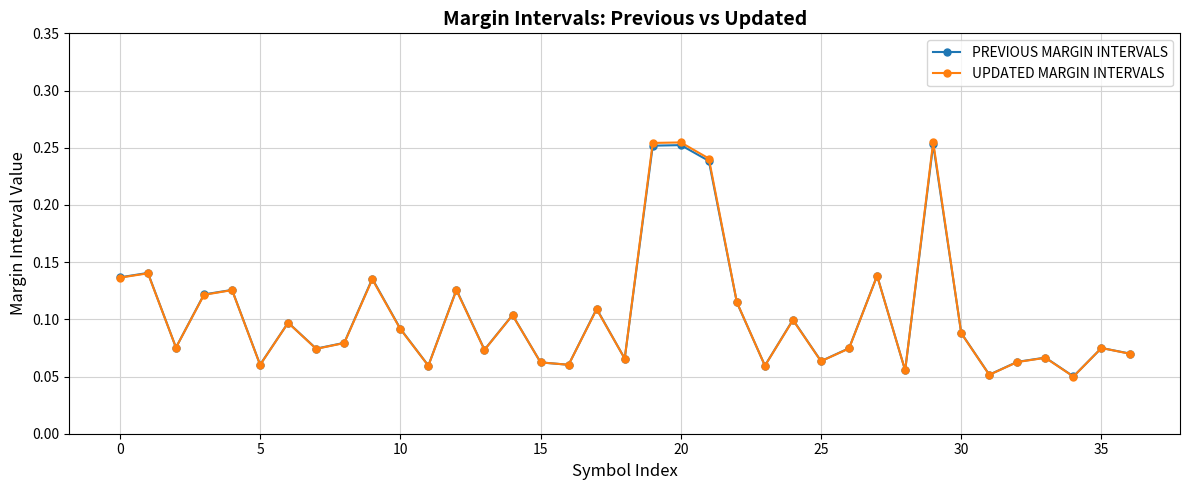

Which series has the widest spread of values?

UPDATED MARGIN INTERVALS